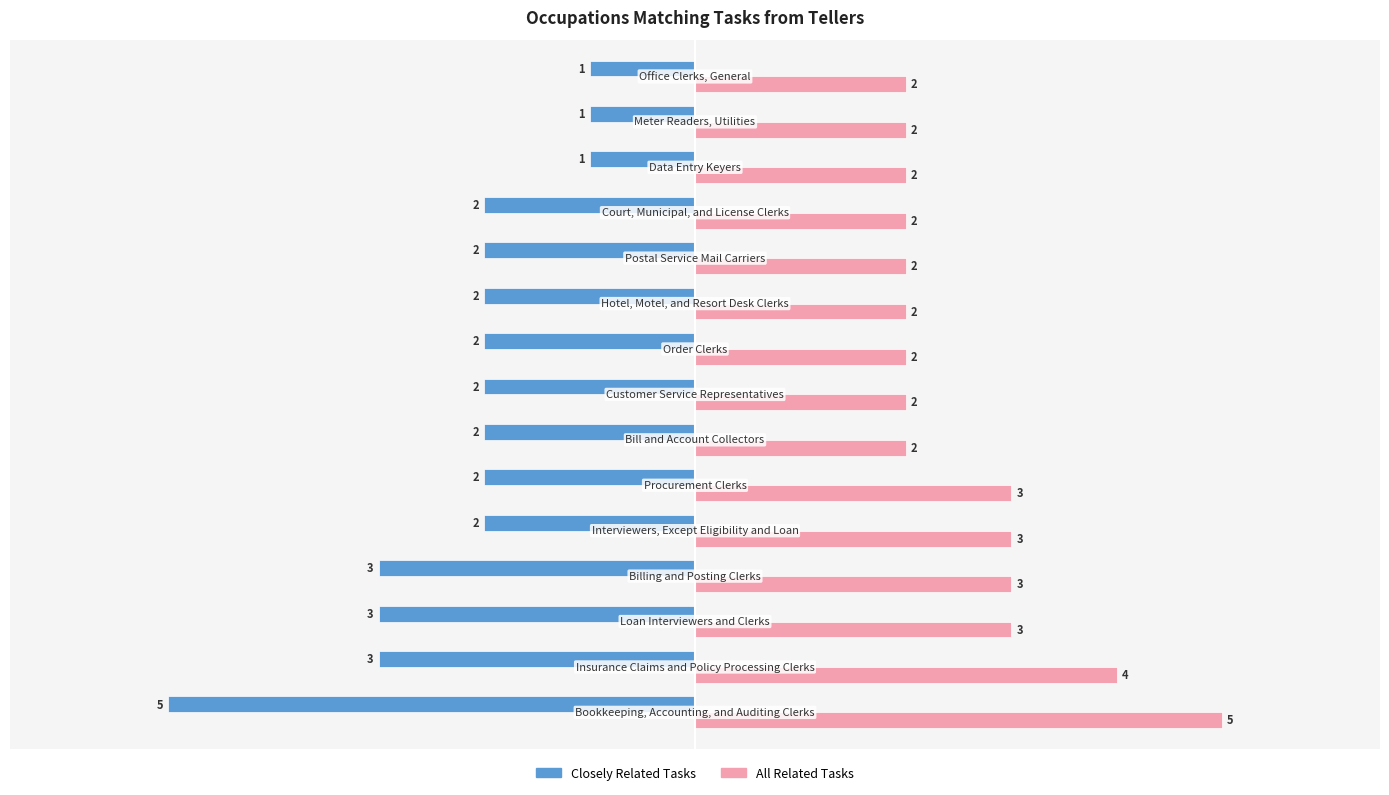

Which series has the largest total across all categories?

All Related Tasks